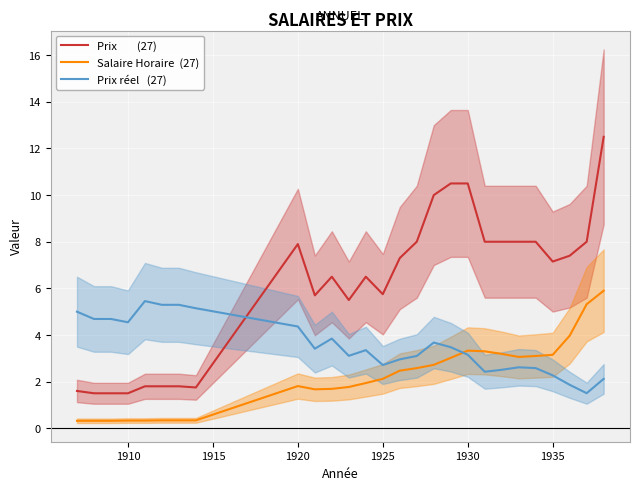

What is the difference between the maximum and minimum values in the Prix        (27) series?

11.0